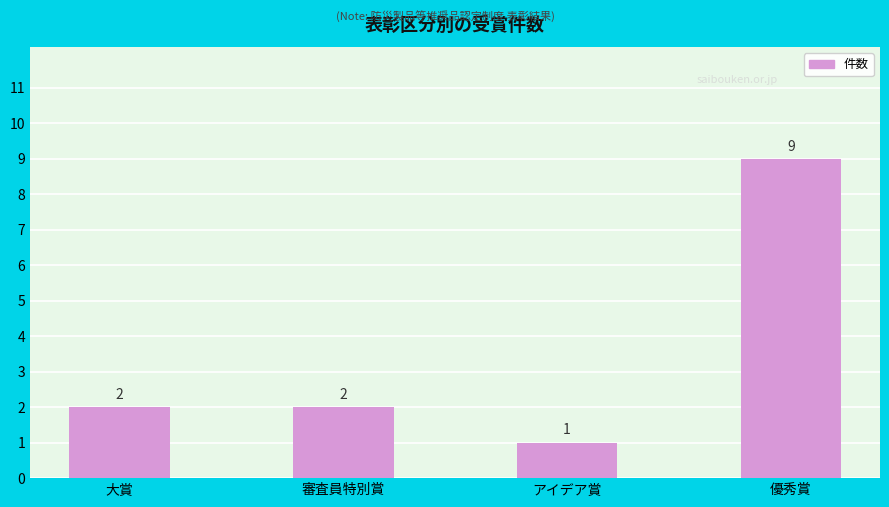

What is the maximum value shown in the chart?

9